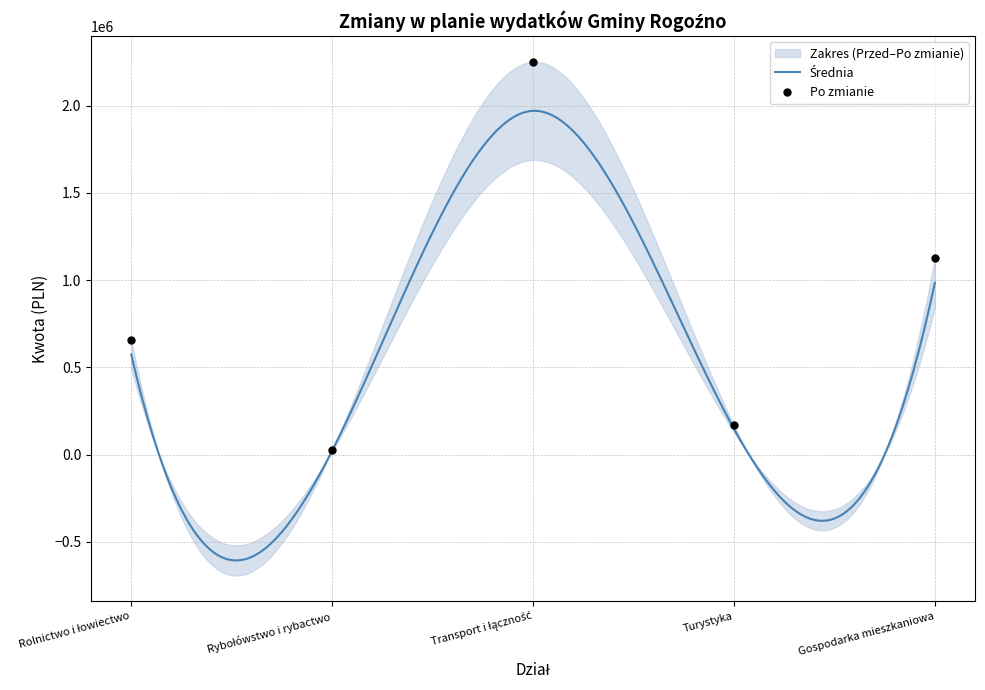

What is the change in value from Rybołówstwo i rybactwo to Transport i łączność?

+2227299.7